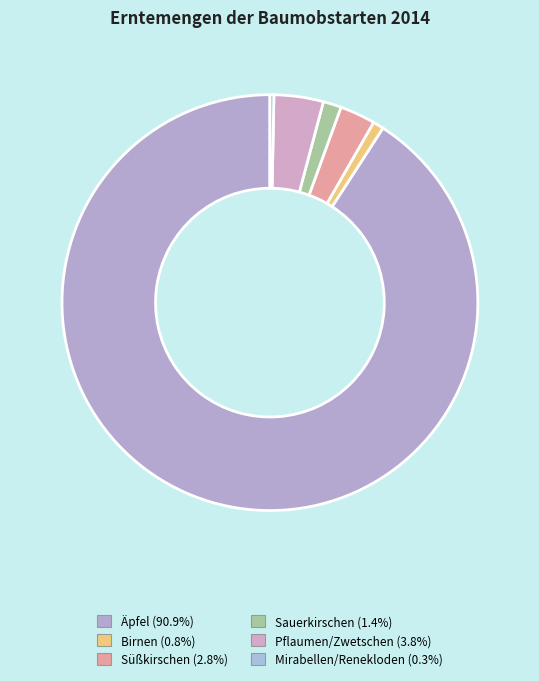

To the nearest percent, what is the difference between the largest and smallest slice percentages?

91%